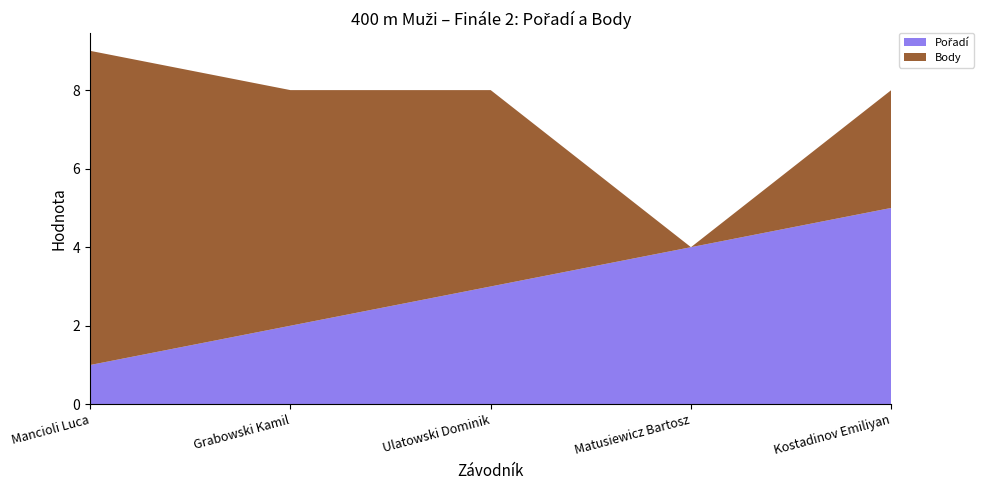

Reading right to left, what are all the values shown in this chart?

Pořadí: Kostadinov Emiliyan=5	Matusiewicz Bartosz=4	Ulatowski Dominik=3	Grabowski Kamil=2	Mancioli Luca=1
Body: Kostadinov Emiliyan=3	Matusiewicz Bartosz=0	Ulatowski Dominik=5	Grabowski Kamil=6	Mancioli Luca=8